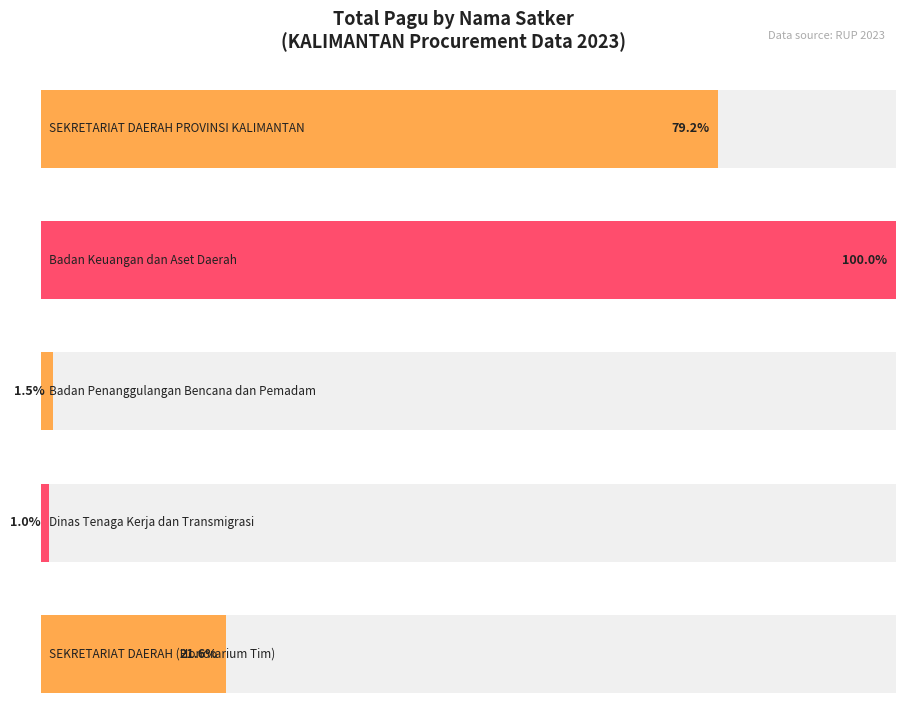

What is the difference between the maximum and second lowest values in the Pagu series?

216800000